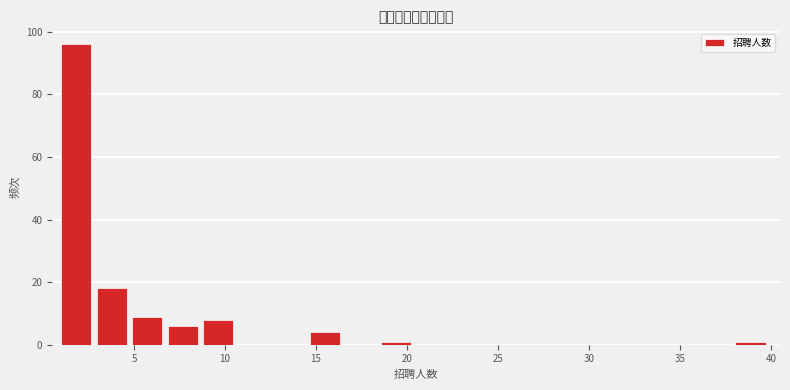

Around what value on the x-axis is the tallest bar? Give the approximate position of its centre, as read against the axis.

2.0